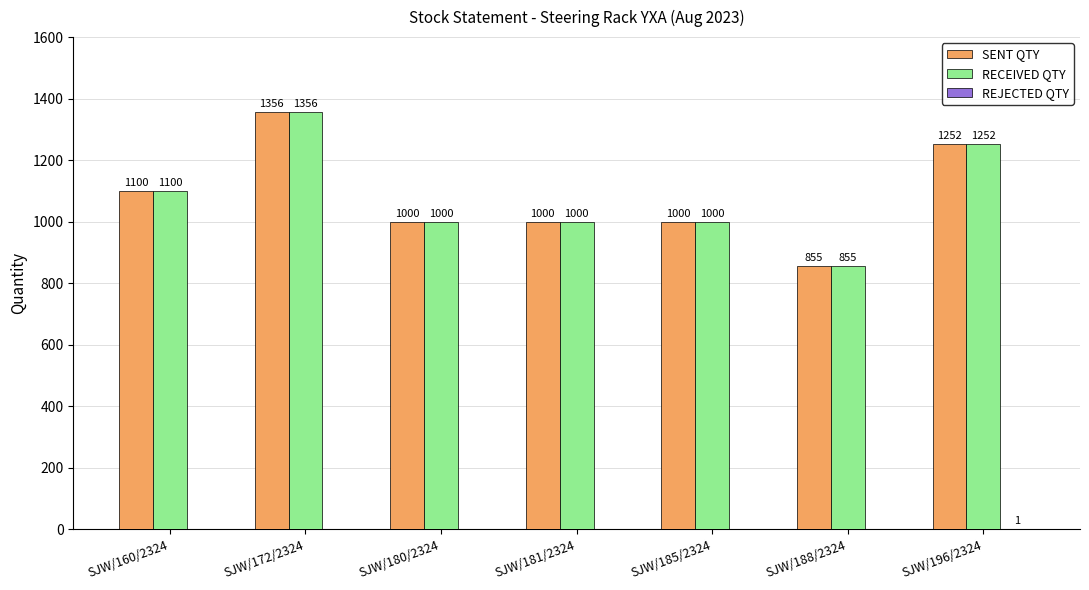

True or false: RECEIVED QTY has a value of 1000 at SJW/180/2324.

True